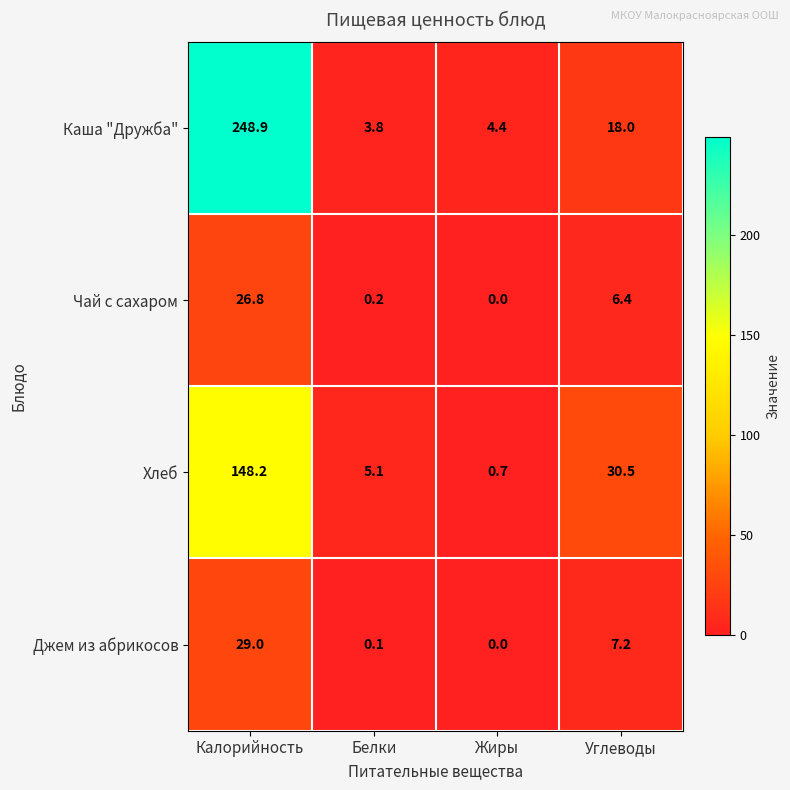

Reading left to right, transcribe all the data shown in this chart.

Каша "Дружба": 248.9	3.8	4.4	18.0
Чай с сахаром: 26.8	0.2	0.0	6.4
Хлеб: 148.2	5.1	0.7	30.5
Джем из абрикосов: 29.0	0.1	0.0	7.2